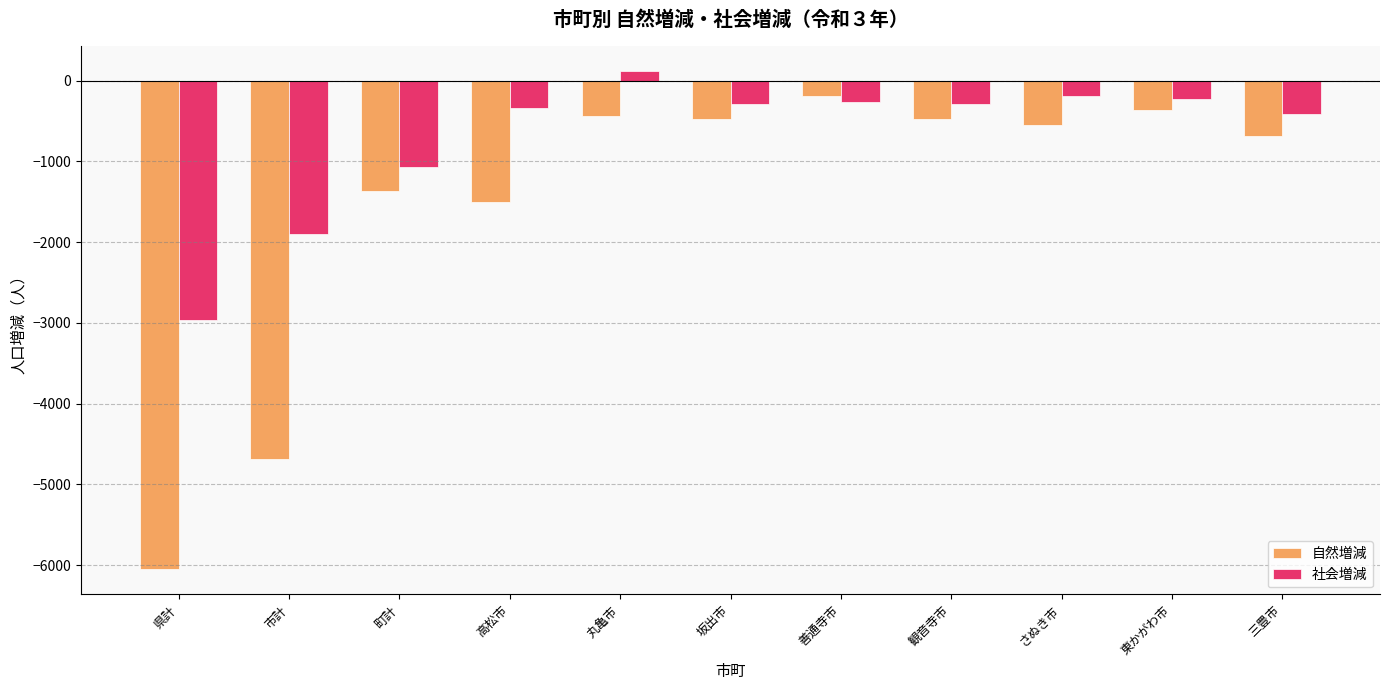

What is the sum of all 自然増減 values?

-16791